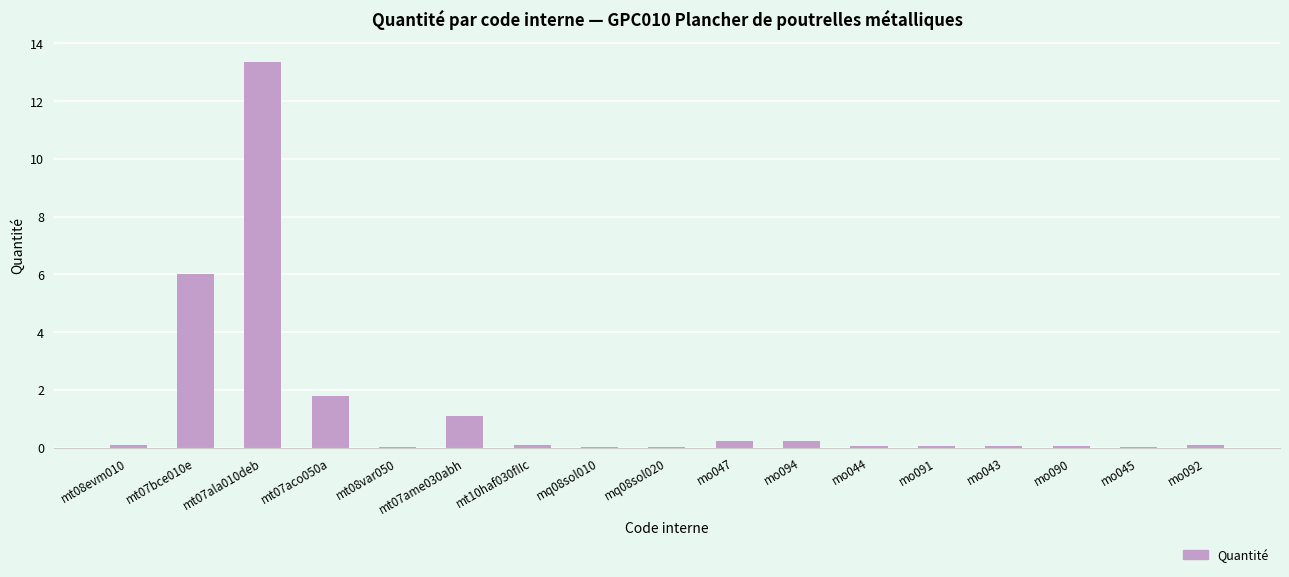

What is the average value?

1.4